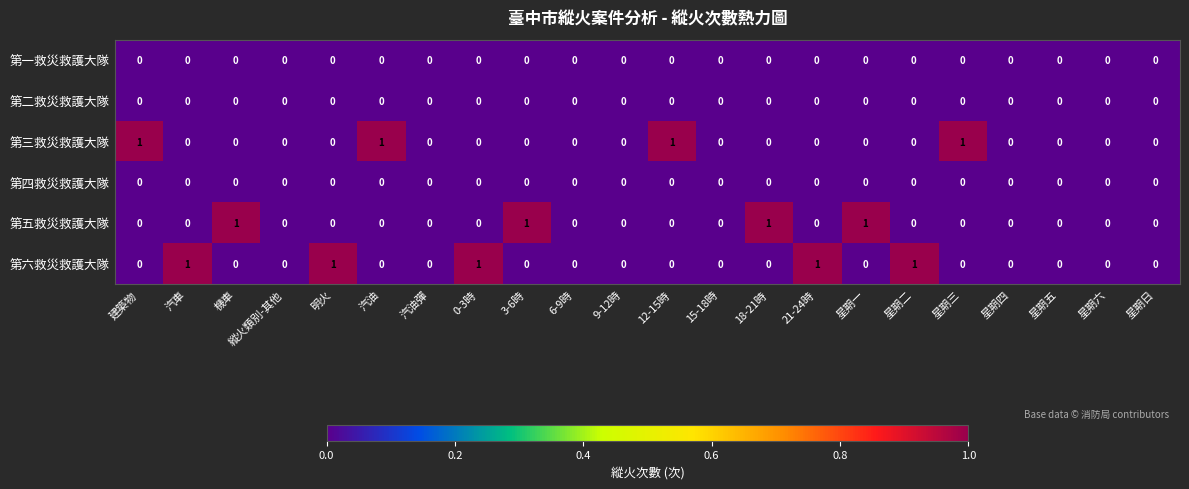

Which series changed the most between 汽油彈 and 12-15時?

第三救災救護大隊